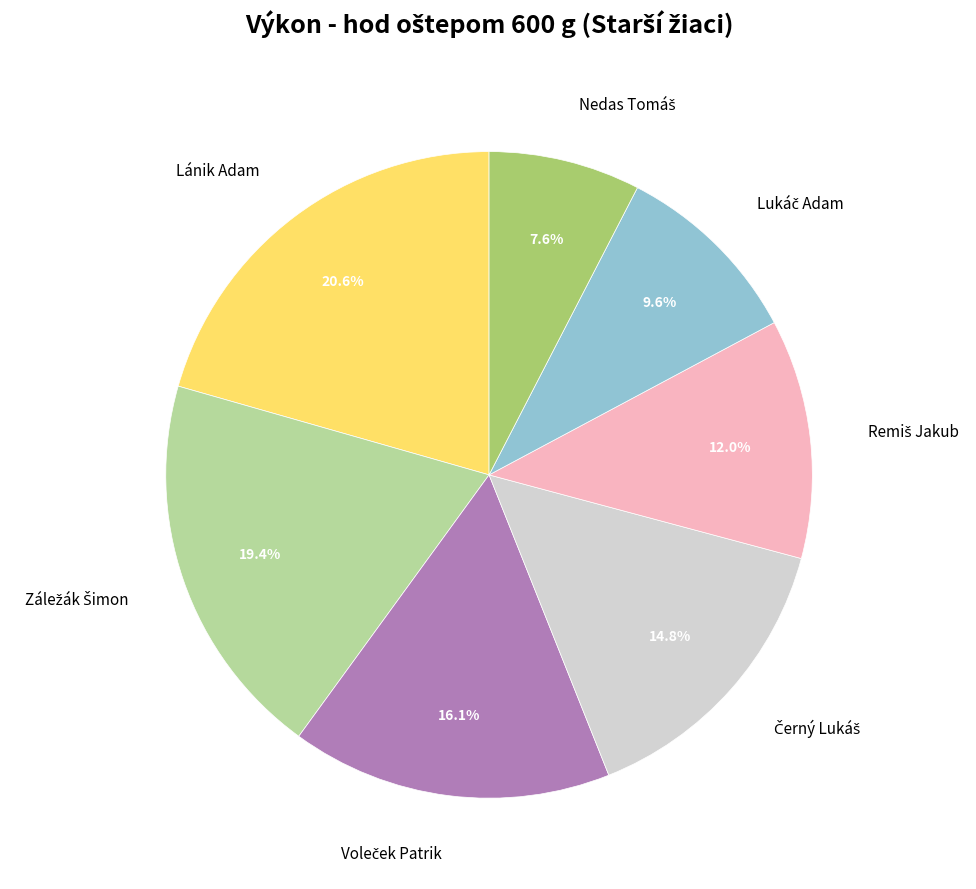

What is the largest slice in the pie chart?

Lánik Adam